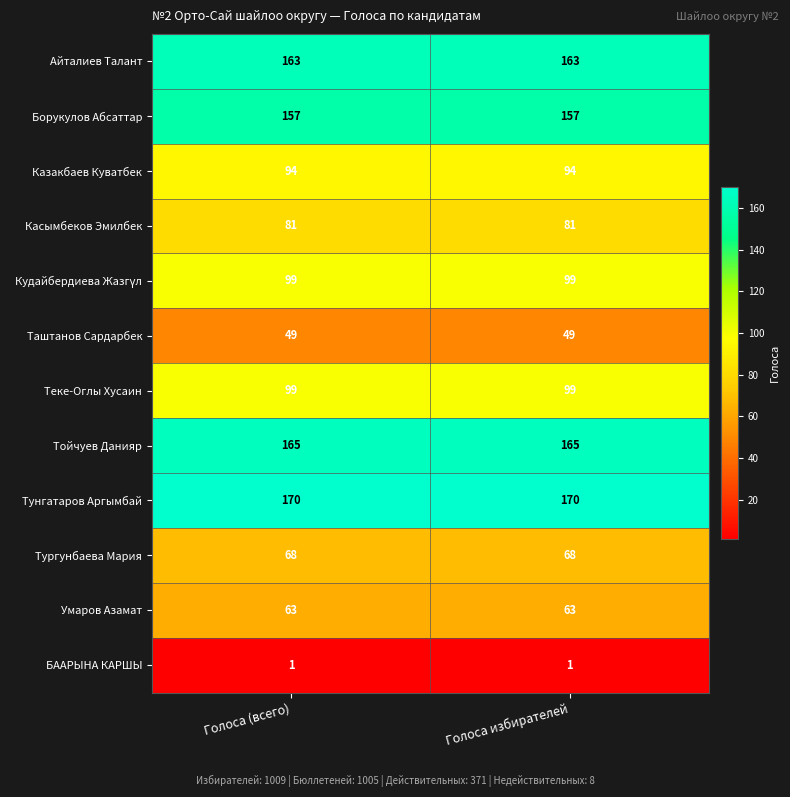

What is the maximum value shown in the chart?

170